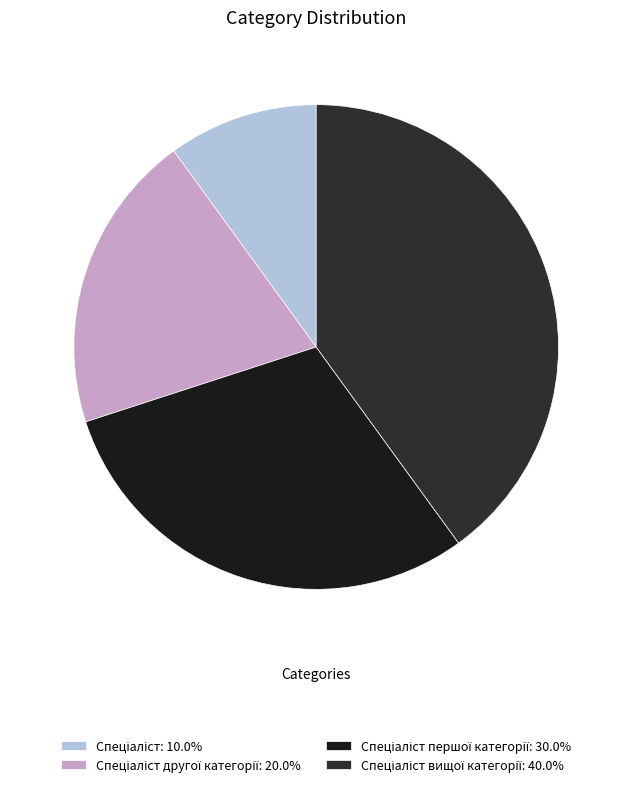

How many slices are in this pie chart?

4